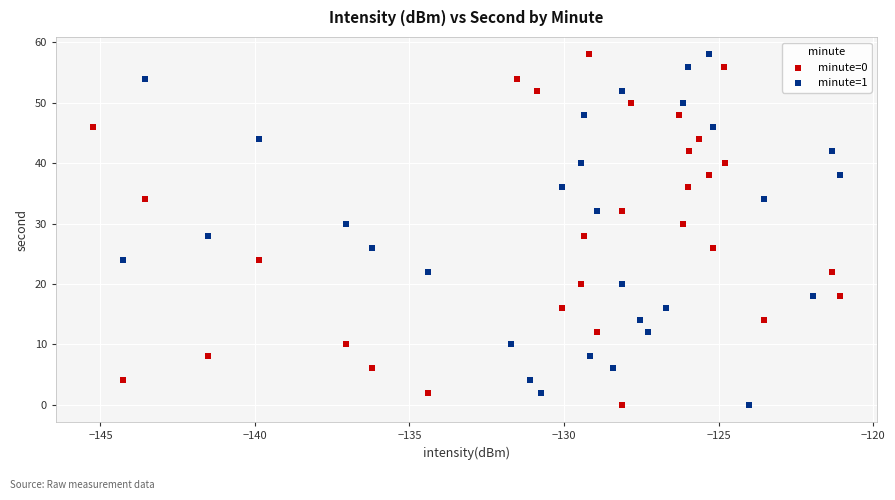

What are all the series names shown in the legend?

minute=0, minute=1